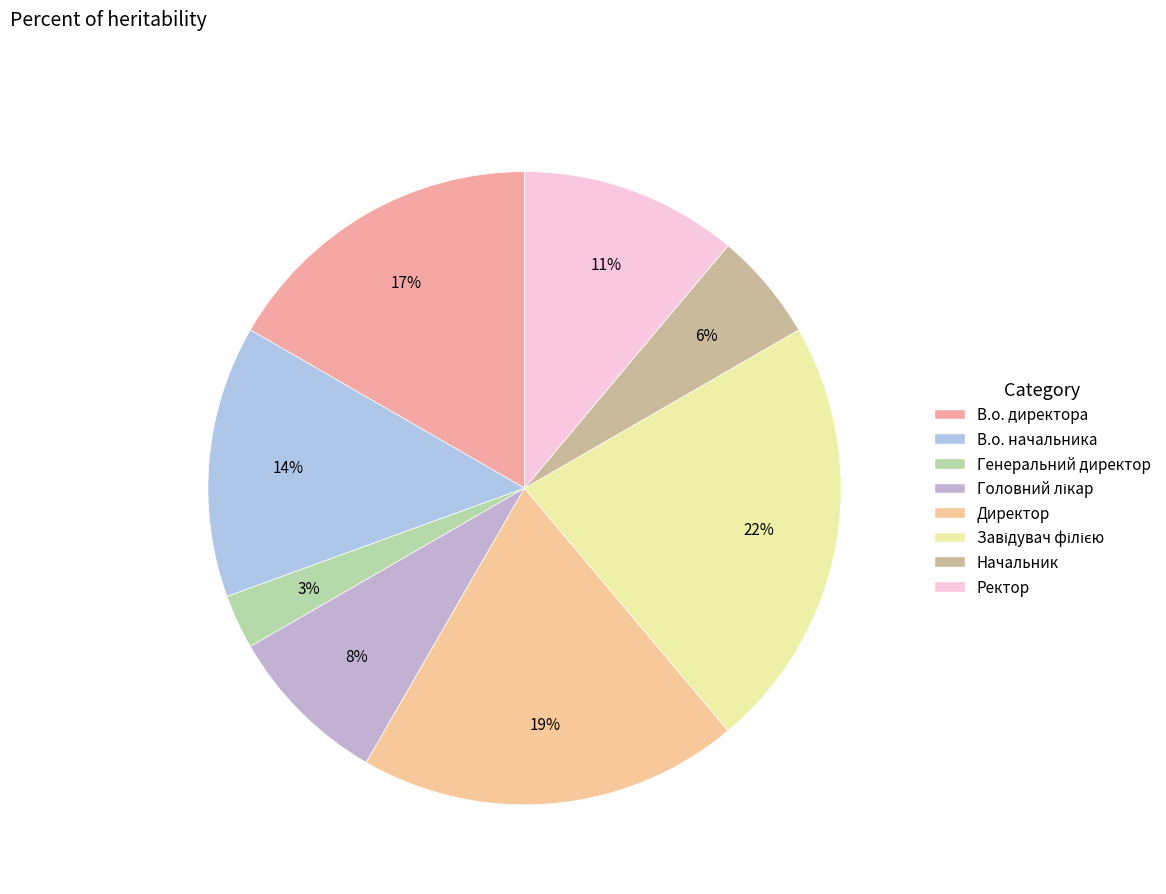

Rank the categories by value from lowest to highest.

Генеральний директор, Начальник, Головний лікар, Ректор, В.о. начальника, В.о. директора, Директор, Завідувач філією